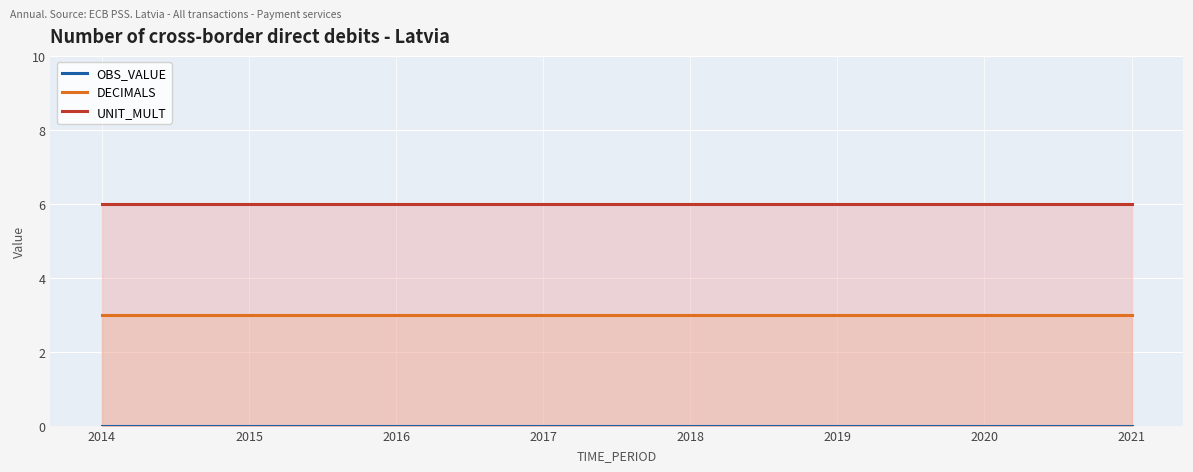

Which series changed the most between 2015 and 2017?

OBS_VALUE